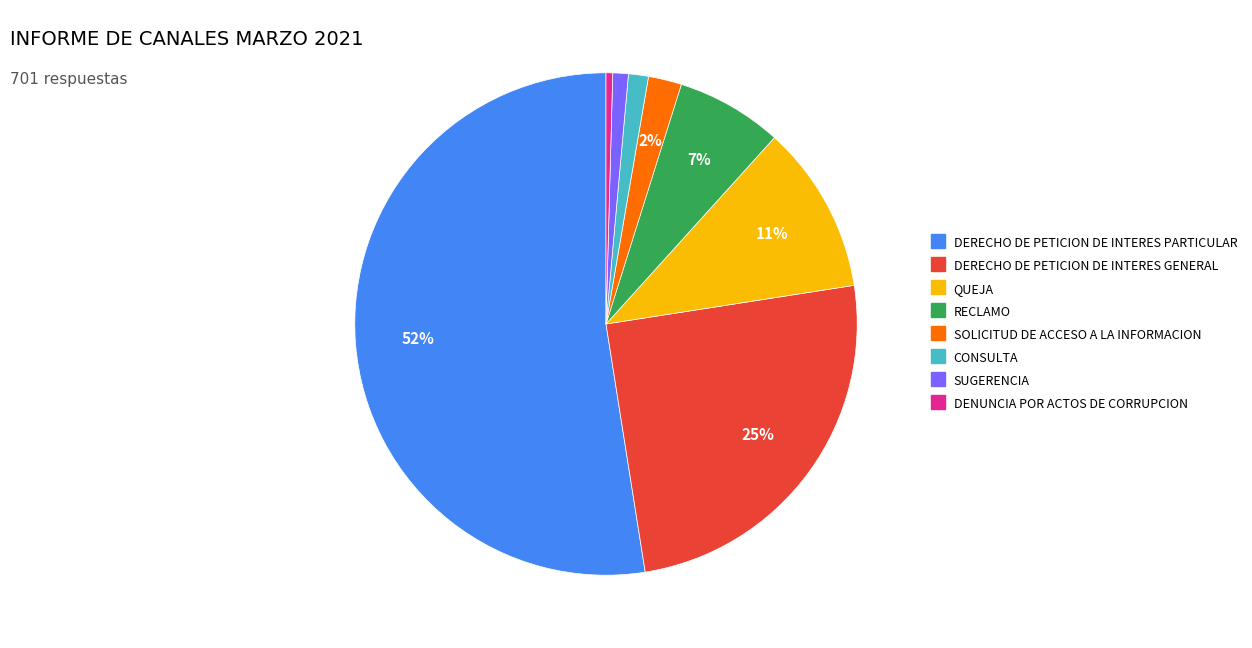

To the nearest percent, what is the combined percentage of QUEJA and CONSULTA?

12%